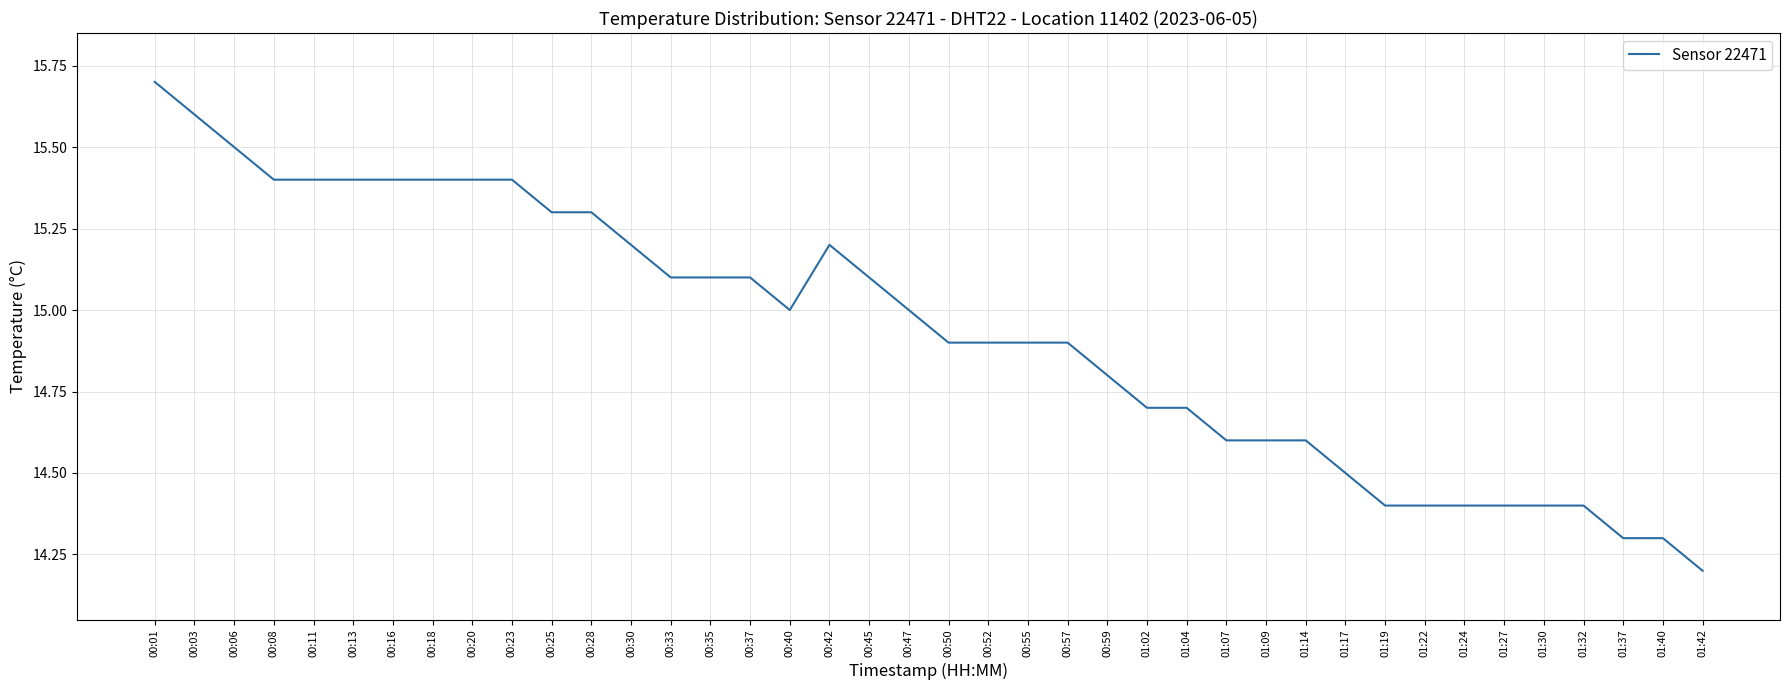

Approximately how many times larger is the value at 01:09 compared to 00:40?

1.0